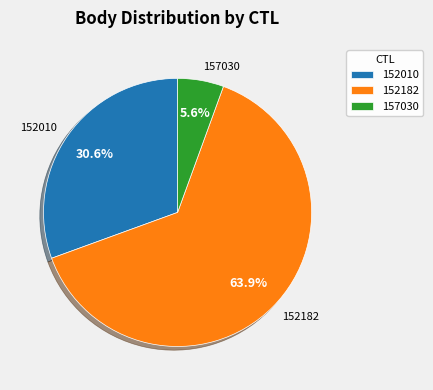

Is it true that 152010 is 31% of the pie?

True